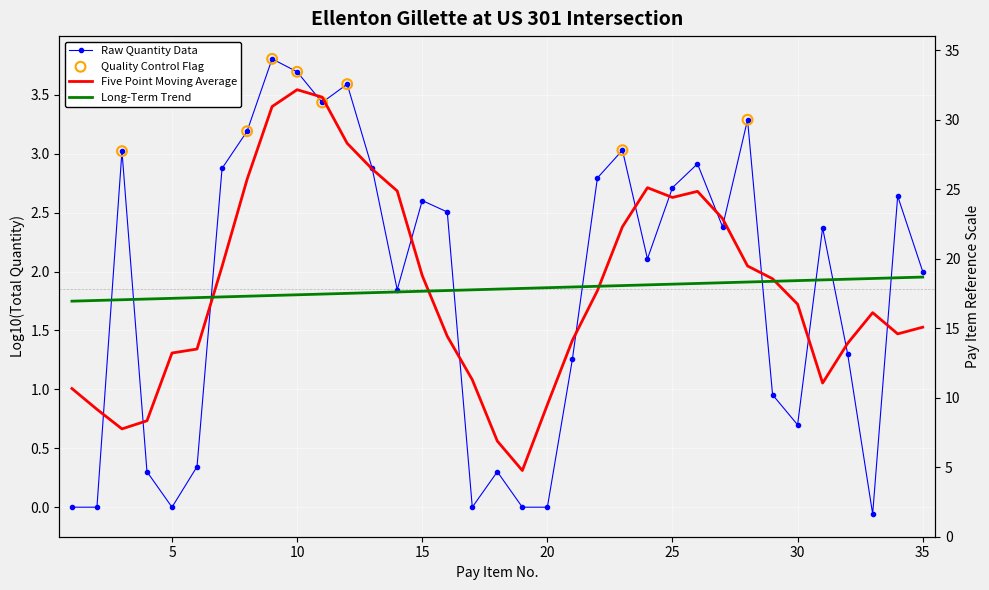

Between 26 and 18, which is larger?

26